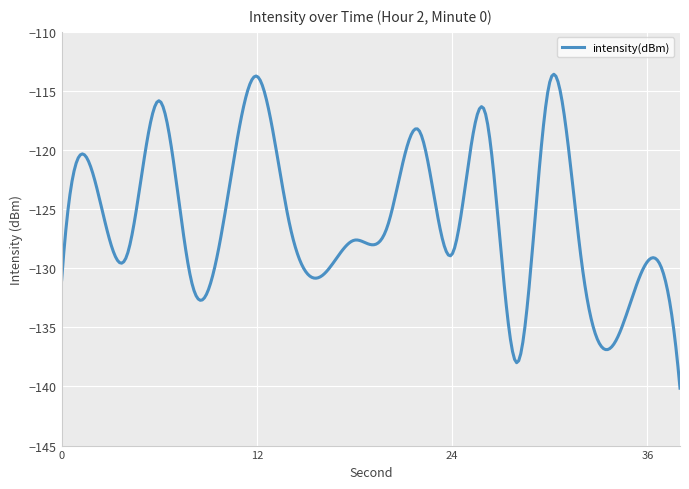

What is the greatest value displayed?

-113.6